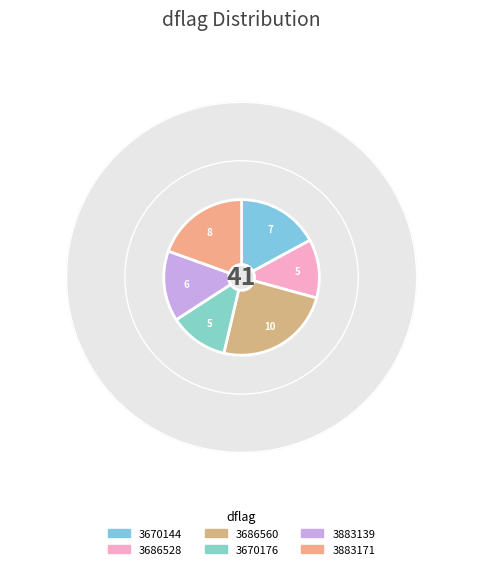

The 3686528 slice represents 1% of the pie. True or false?

False